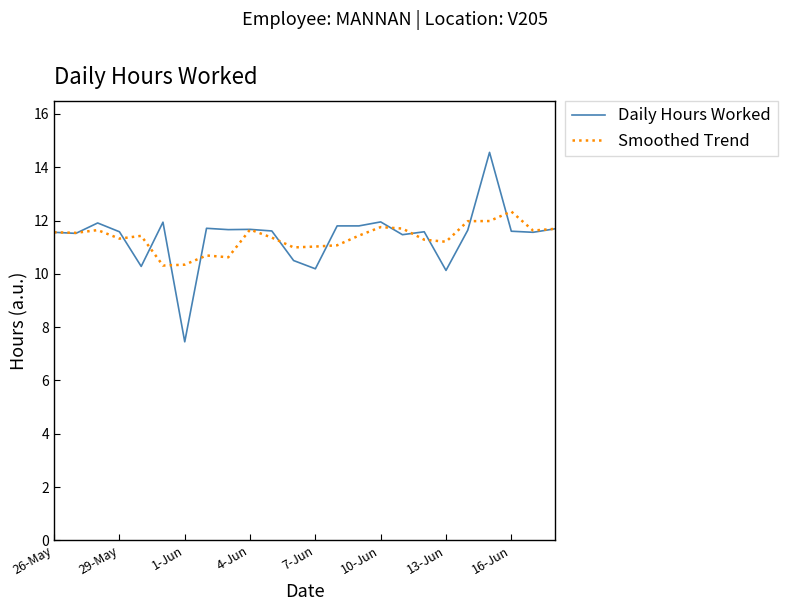

What is the minimum value shown in the chart?

7.5